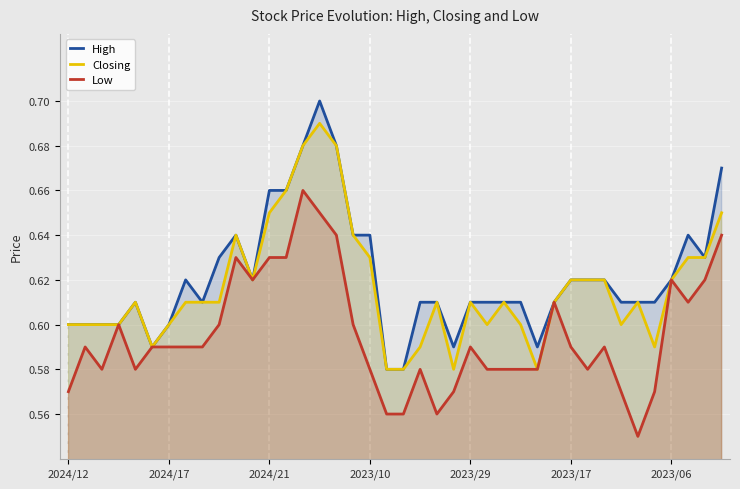

Which series has the widest spread of values?

High